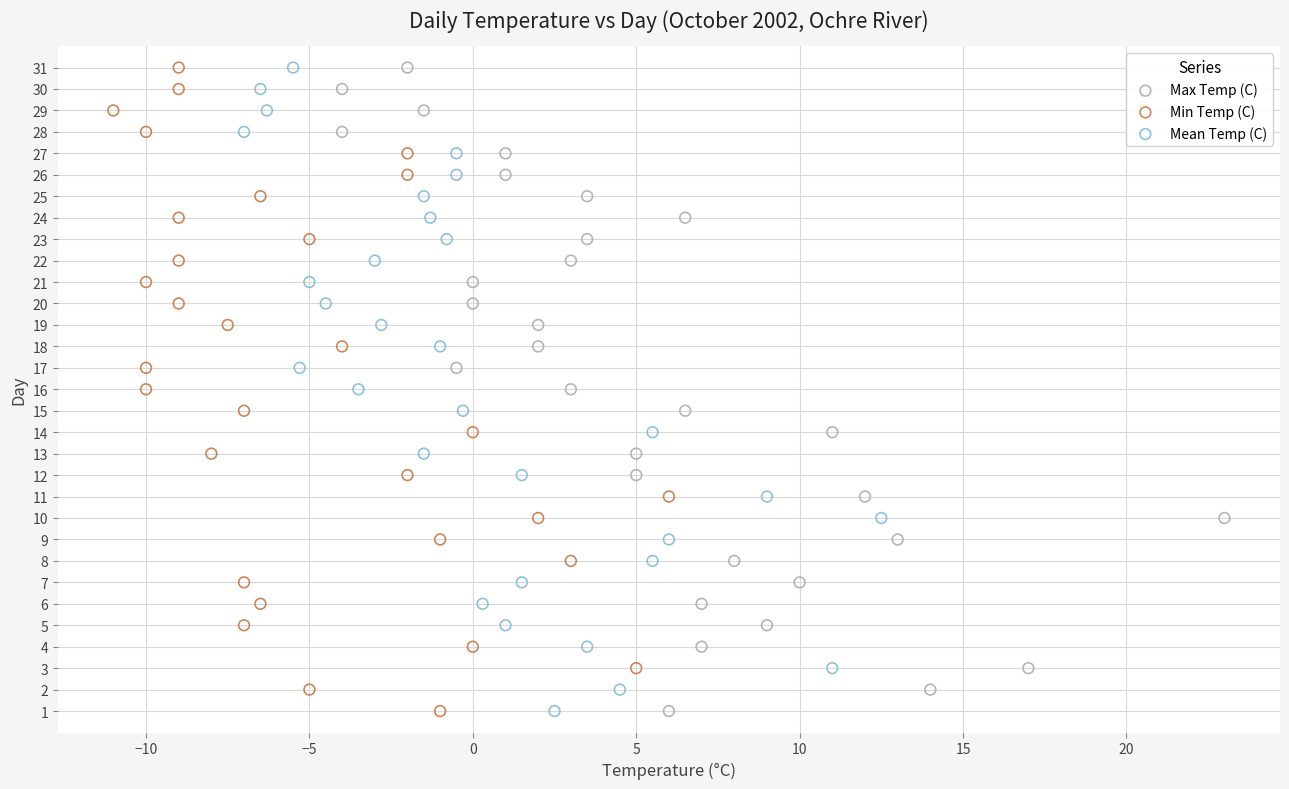

What are all the series names shown in the legend?

Max Temp (C), Min Temp (C), Mean Temp (C)